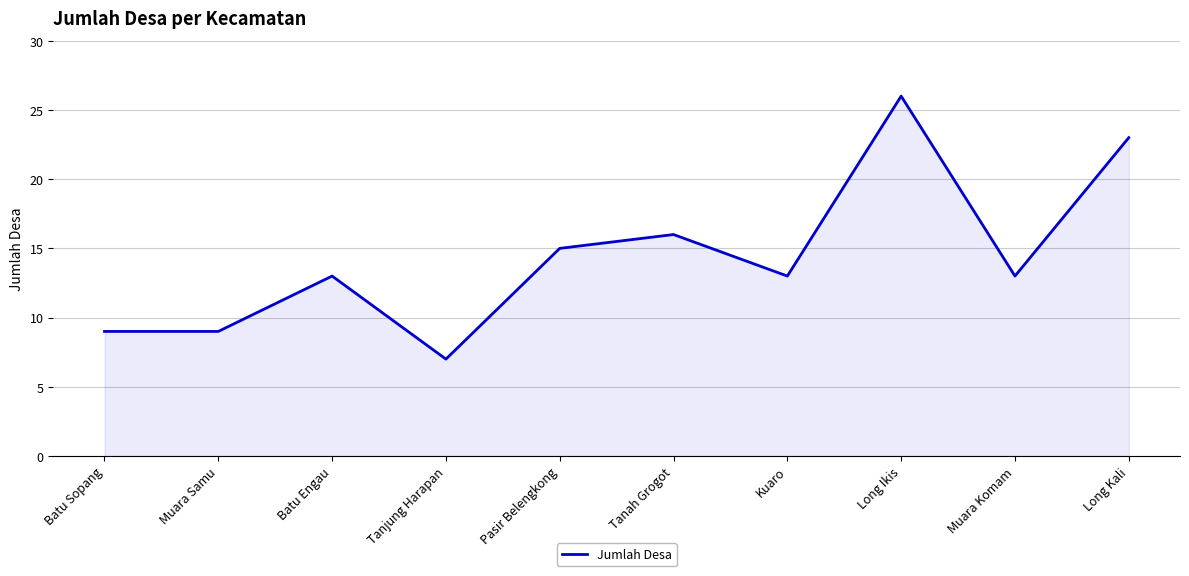

What position from the right is Batu Engau?

8